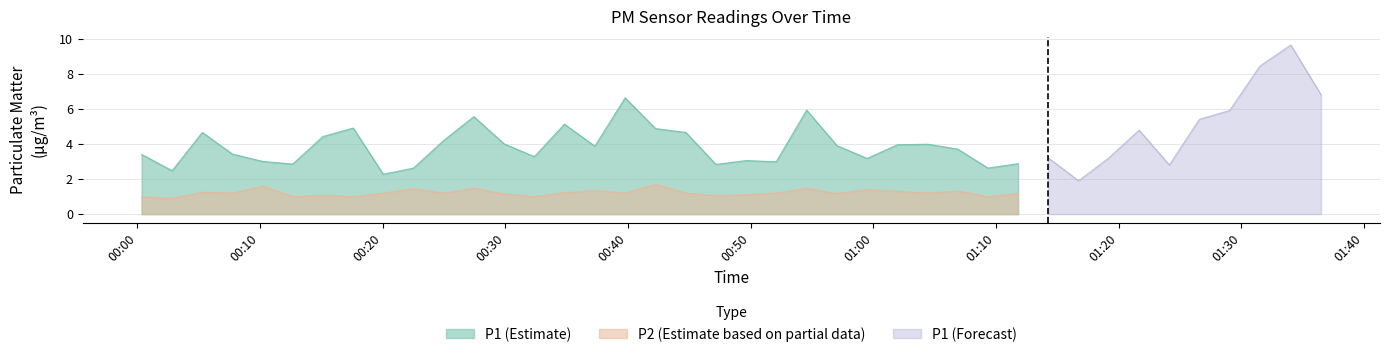

At how many categories does at least one series exceed 4?

16